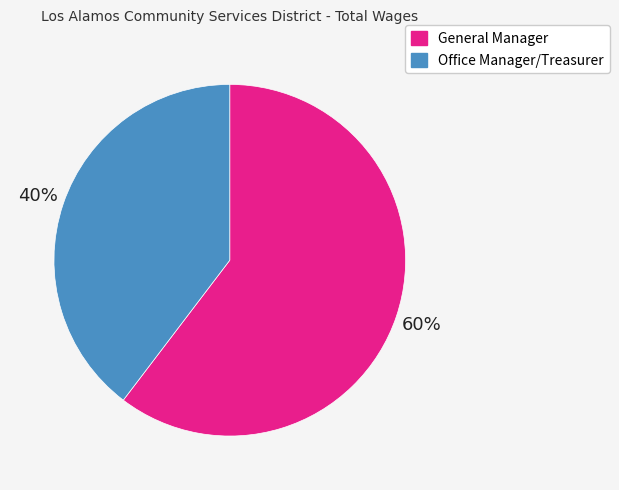

To the nearest percent, what is the combined percentage of General Manager and Office Manager/Treasurer?

100%